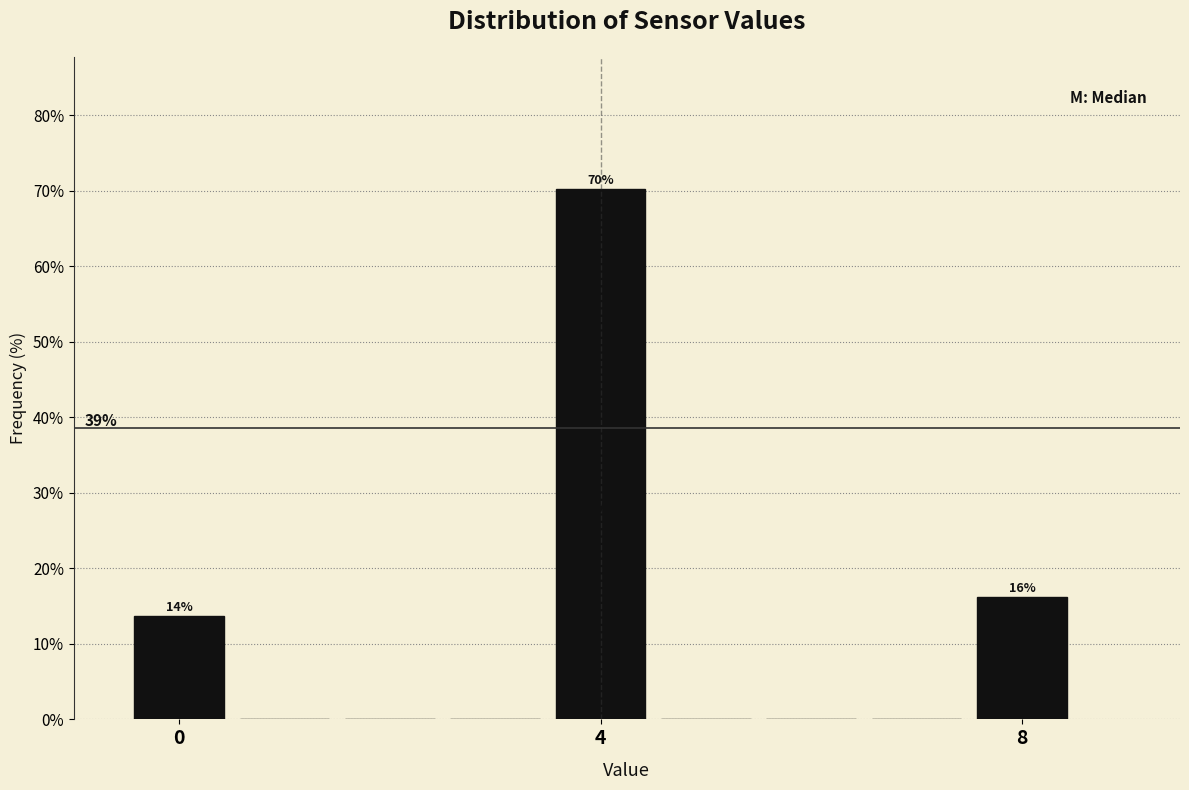

Read against the x-axis, roughly where is the centre of the tallest bar?

4.0